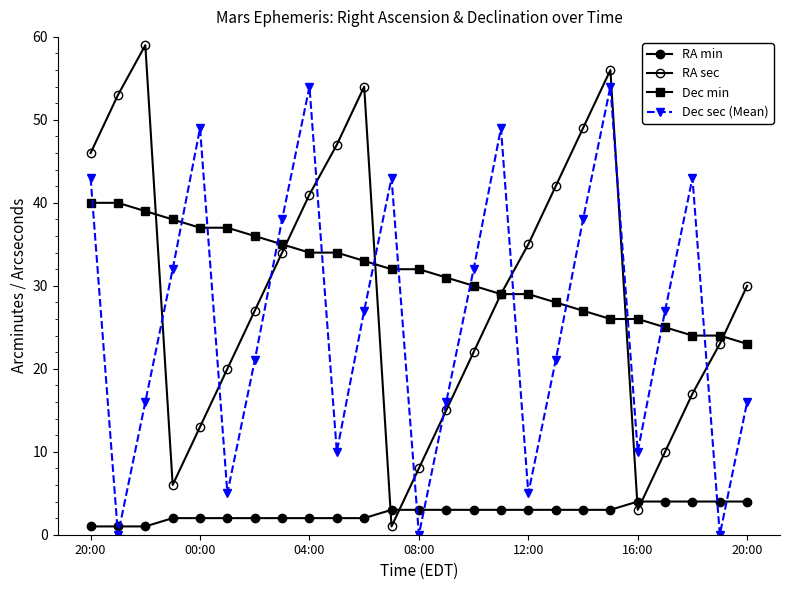

How many categories are shown in the chart?

25